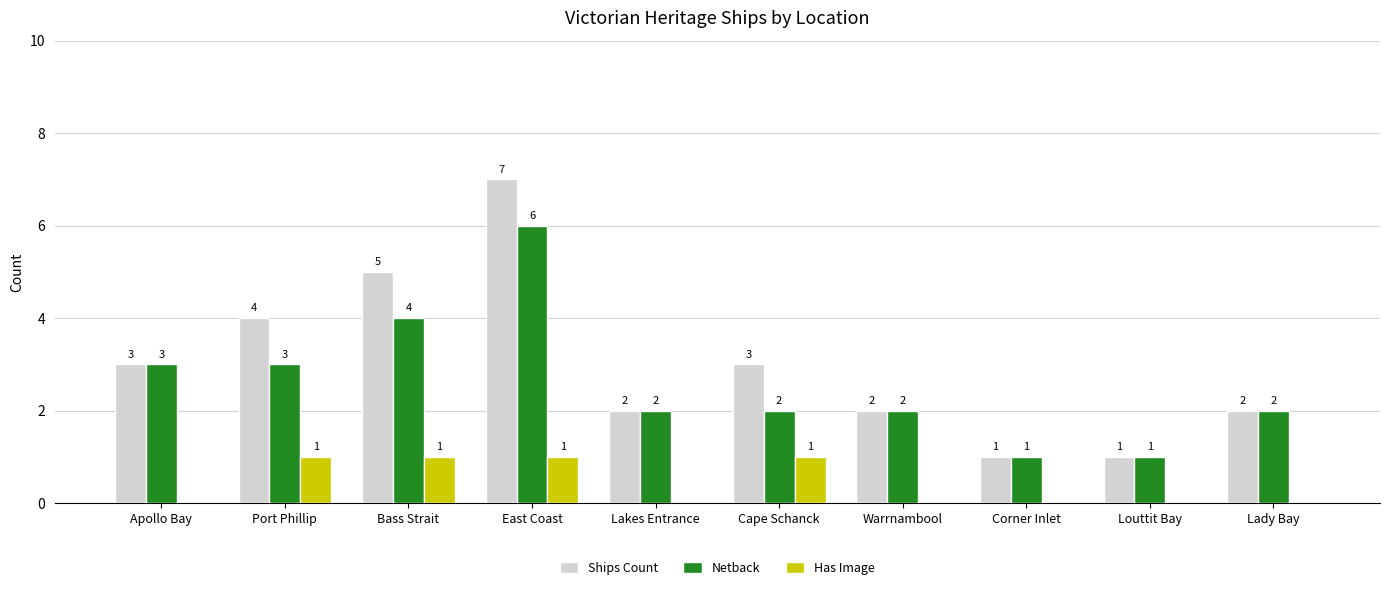

At which label is Ships Count closest to 4?

Port Phillip